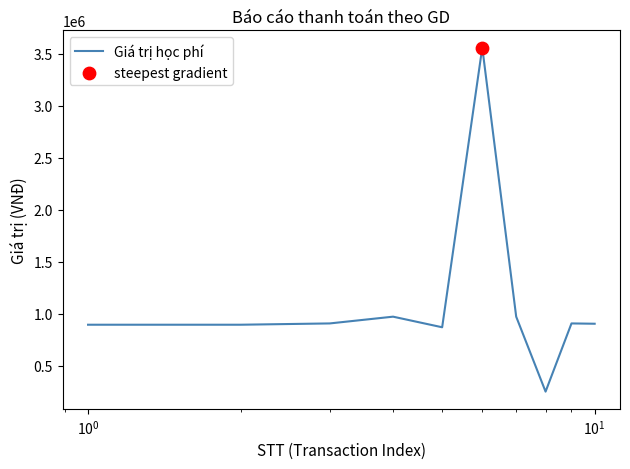

What is the difference between the maximum and minimum values?

3310000